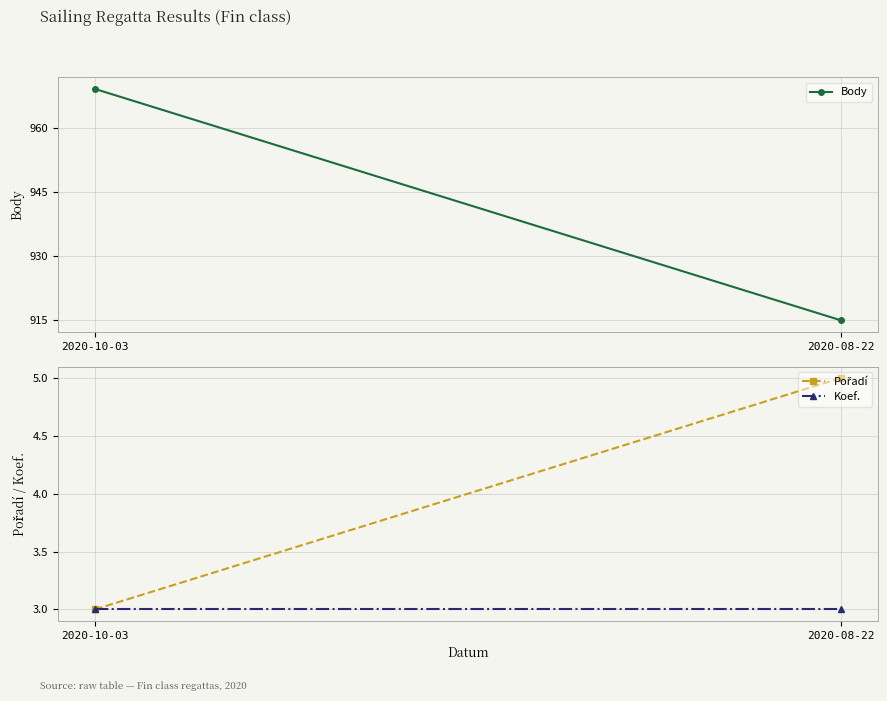

What are all the series names shown in the legend?

Body, Pořadí, Koef.